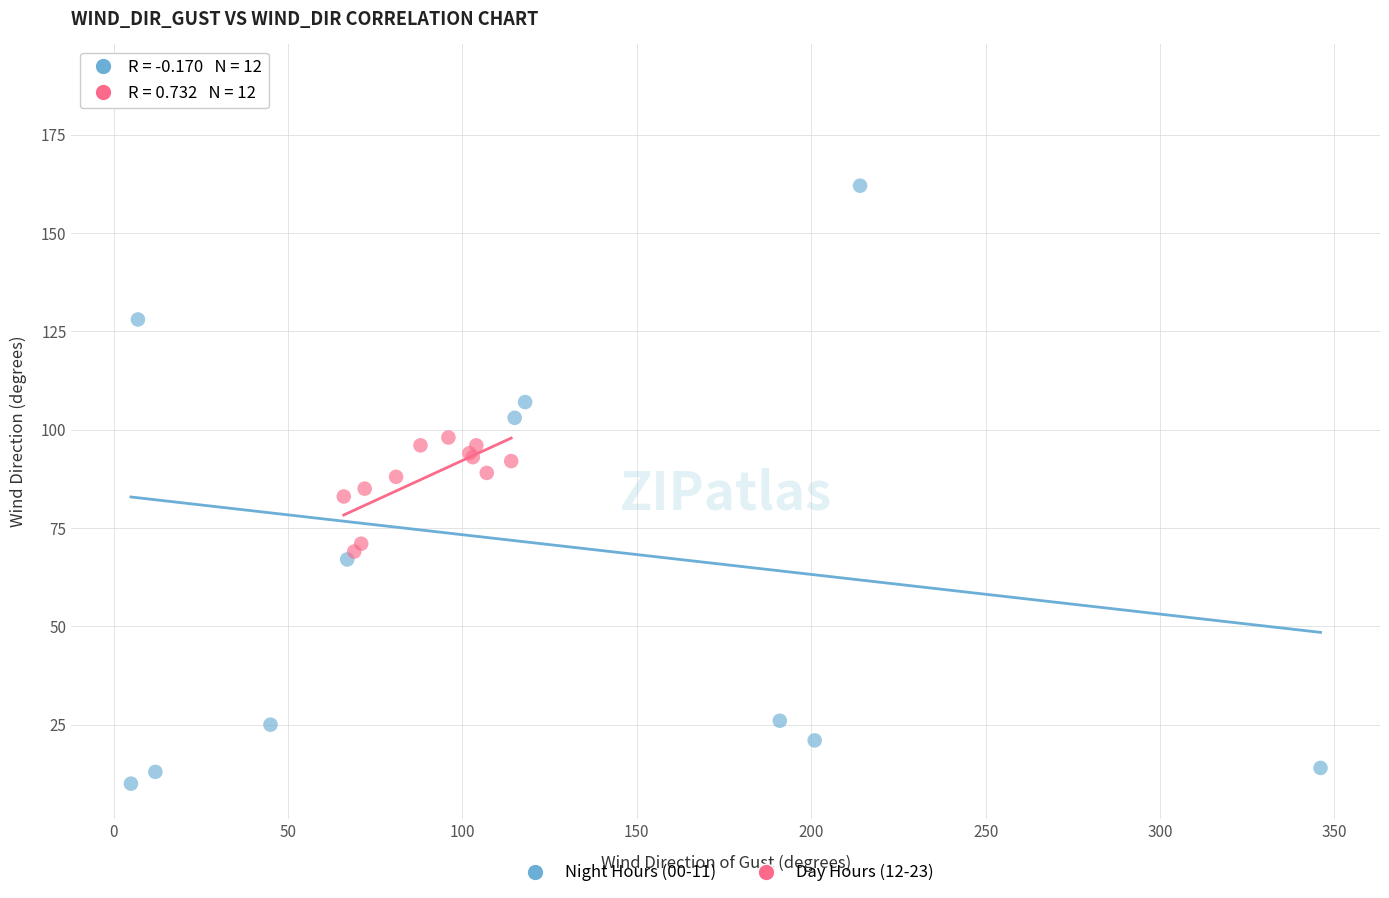

Which series has the widest spread of Y values?

Night Hours (00-11)